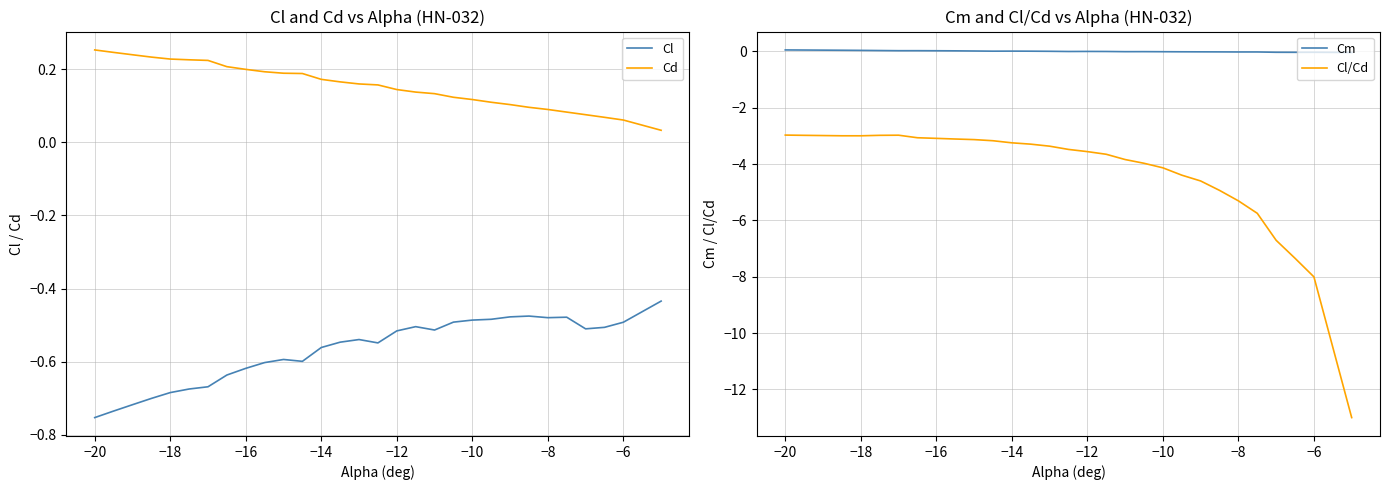

What are all the series names shown in the legend?

Cl, Cd, Cm, Cl/Cd